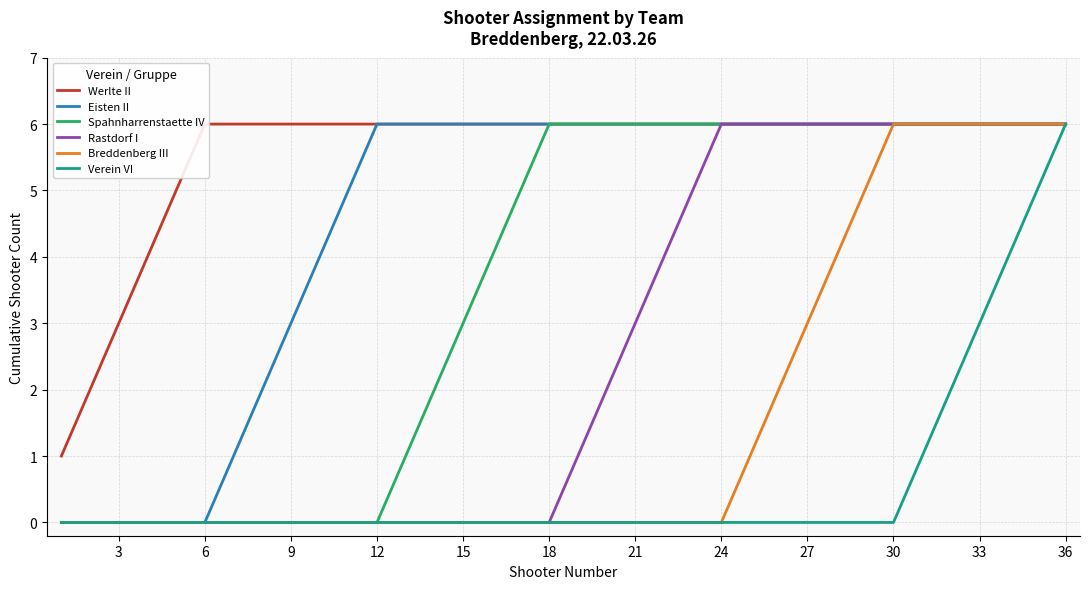

Is it true that Rastdorf I equals 0 at 18?

True